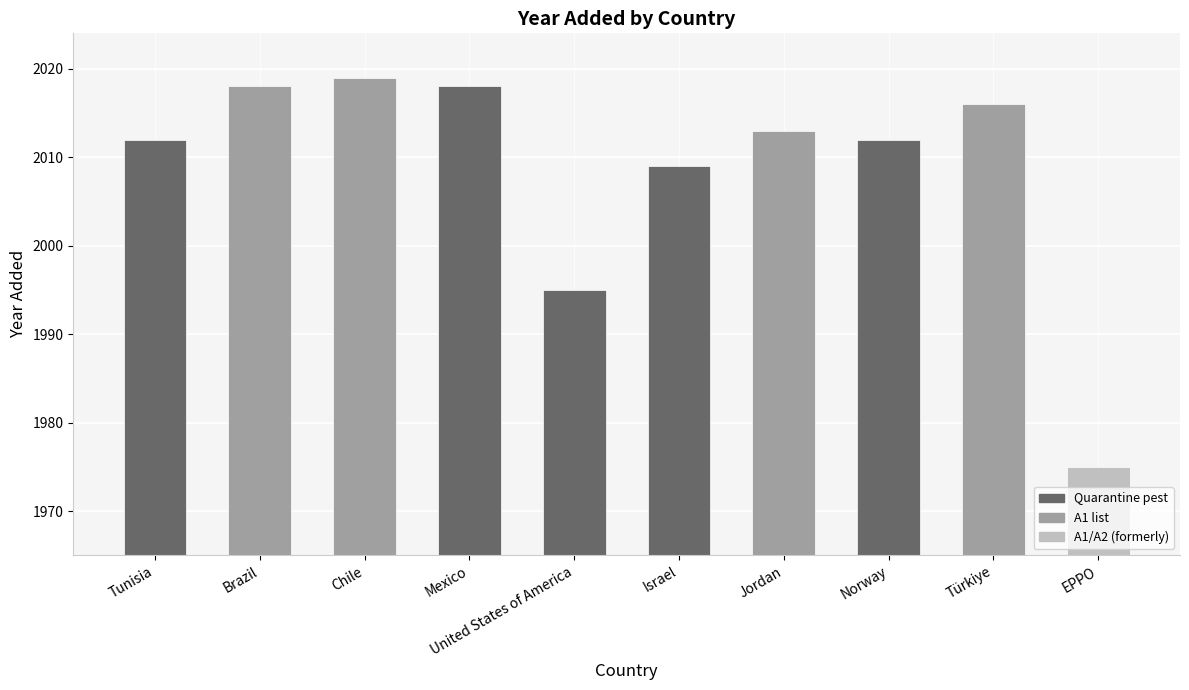

What is the difference between the values at Tunisia and Brazil?

6